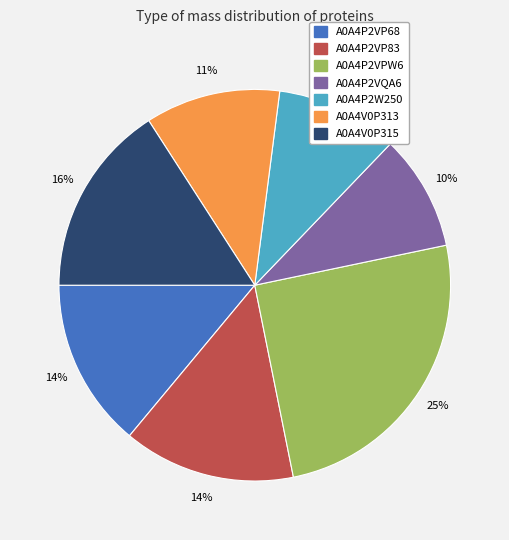

Is the sum of A0A4V0P313 and A0A4P2VQA6 greater than half?

No